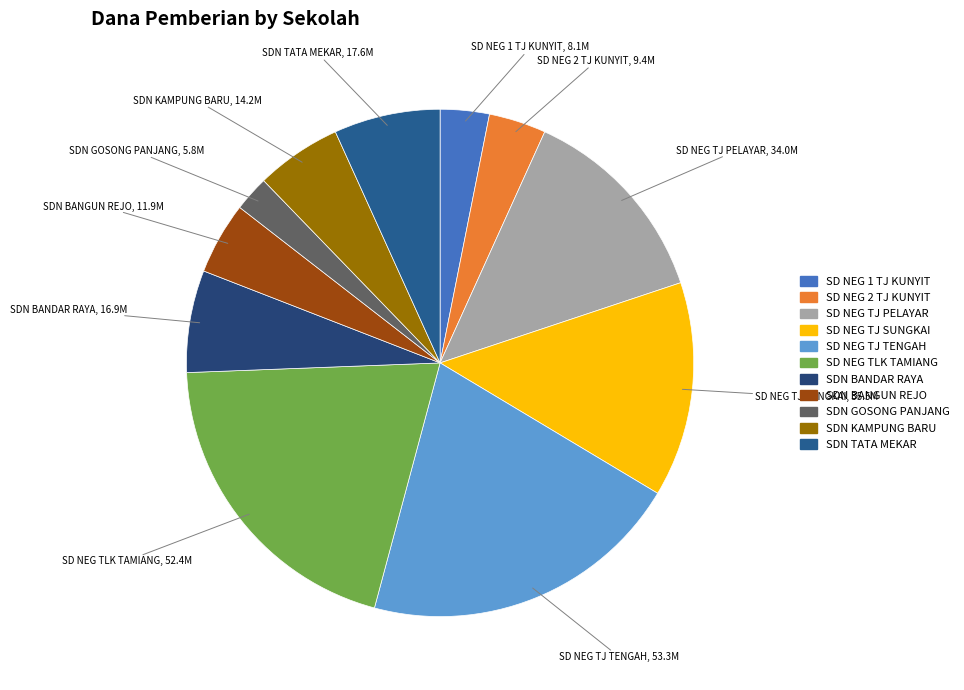

How many slices are in this pie chart?

11